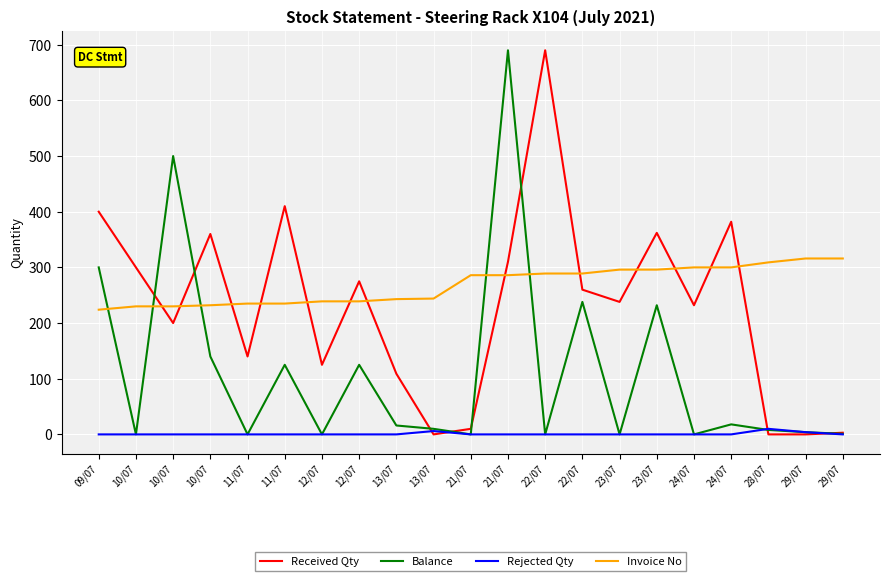

At which label is Received Qty closest to 345?

10/07